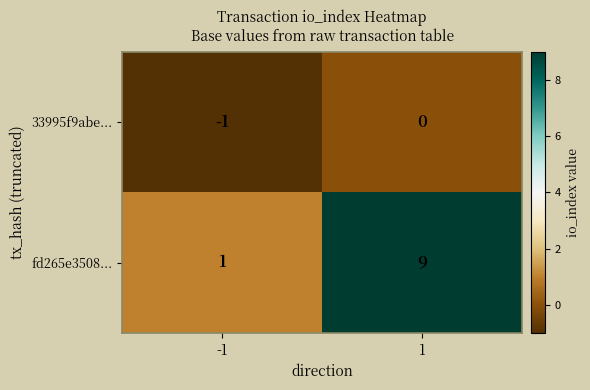

What is the greatest value displayed?

9